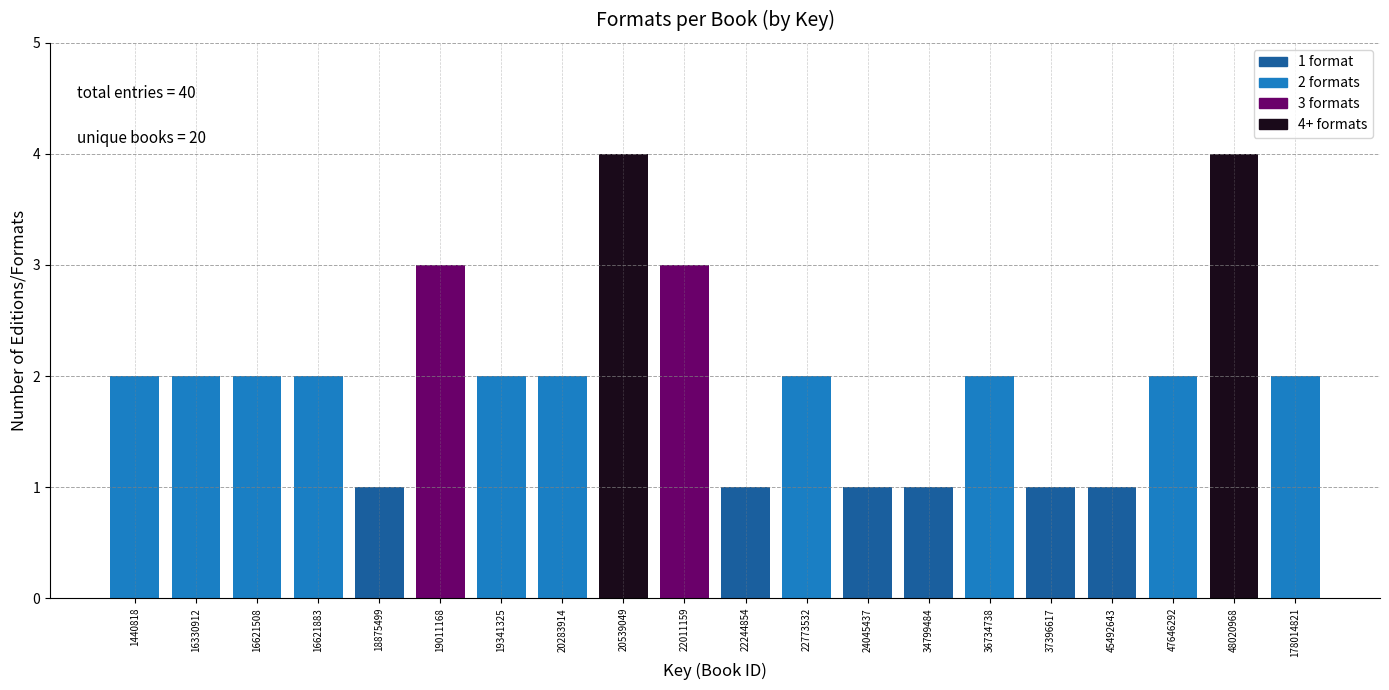

Reading left to right, list all the values displayed in this chart.

2	2	2	2	1	3	2	2	4	3	1	2	1	1	2	1	1	2	4	2